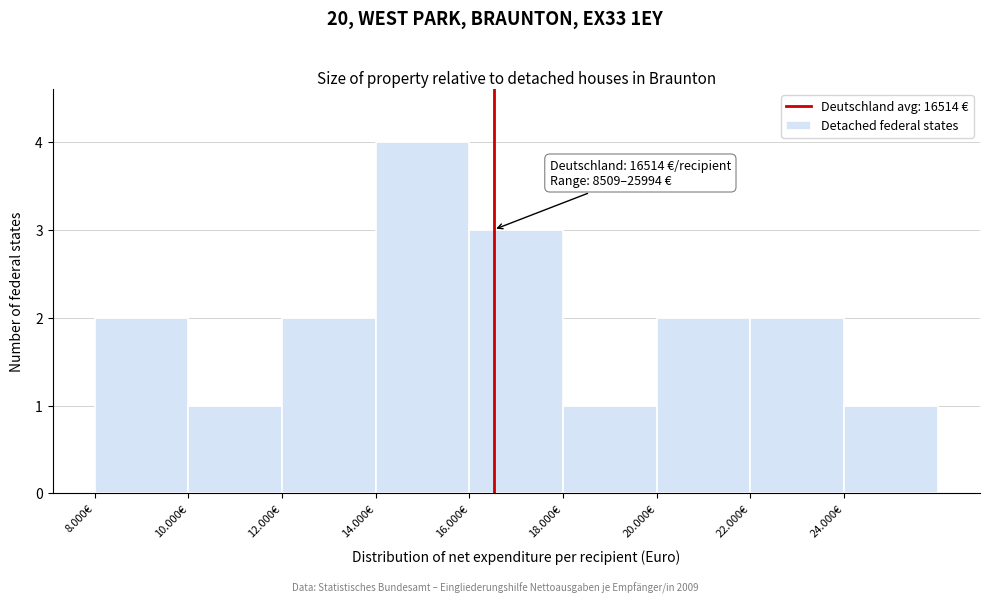

Reading right to left, list all the values displayed in this chart.

24.000€=1	22.000€=2	20.000€=2	18.000€=1	16.000€=3	14.000€=4	12.000€=2	10.000€=1	8.000€=2